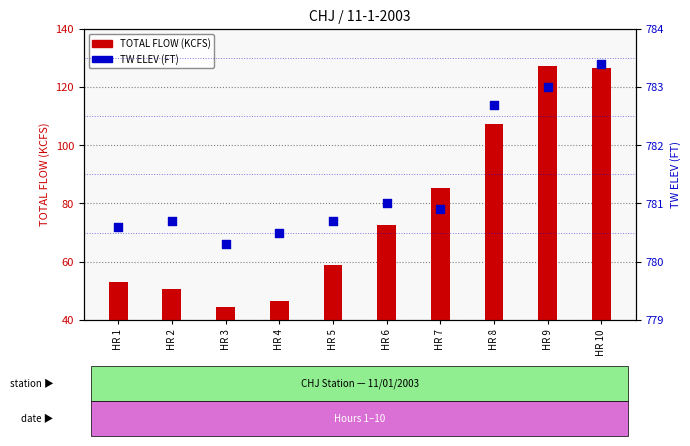

Which series contains the lowest Y value?

TOTAL FLOW (KCFS)